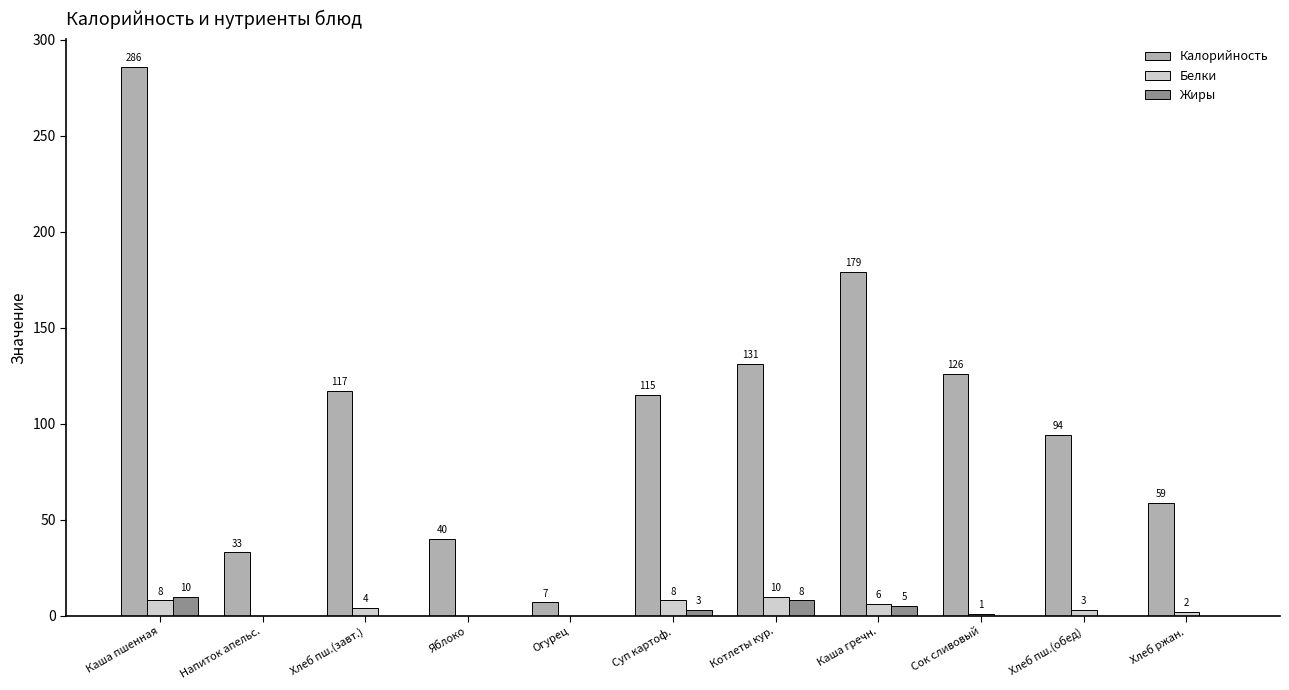

What is the maximum value shown in the chart?

286